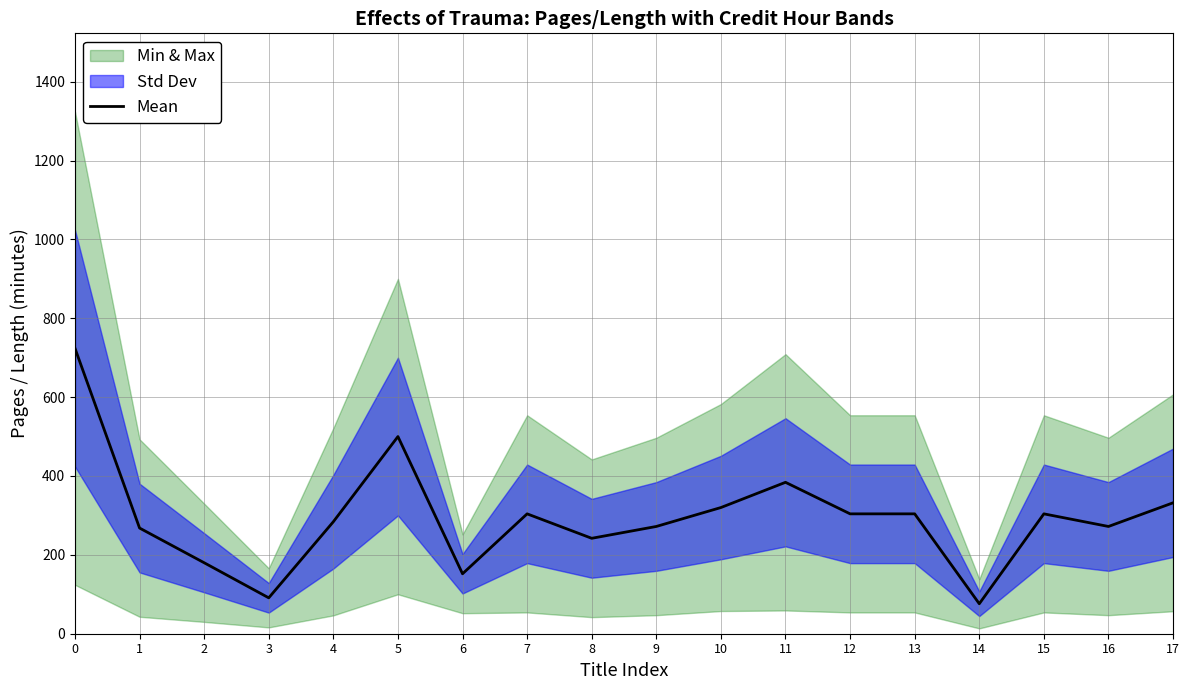

Reading left to right, transcribe all the data shown in this chart.

0=724	1=268	2=180	3=91	4=284	5=500	6=152	7=304	8=242	9=272	10=320	11=384	12=304	13=304	14=76	15=304	16=272	17=332